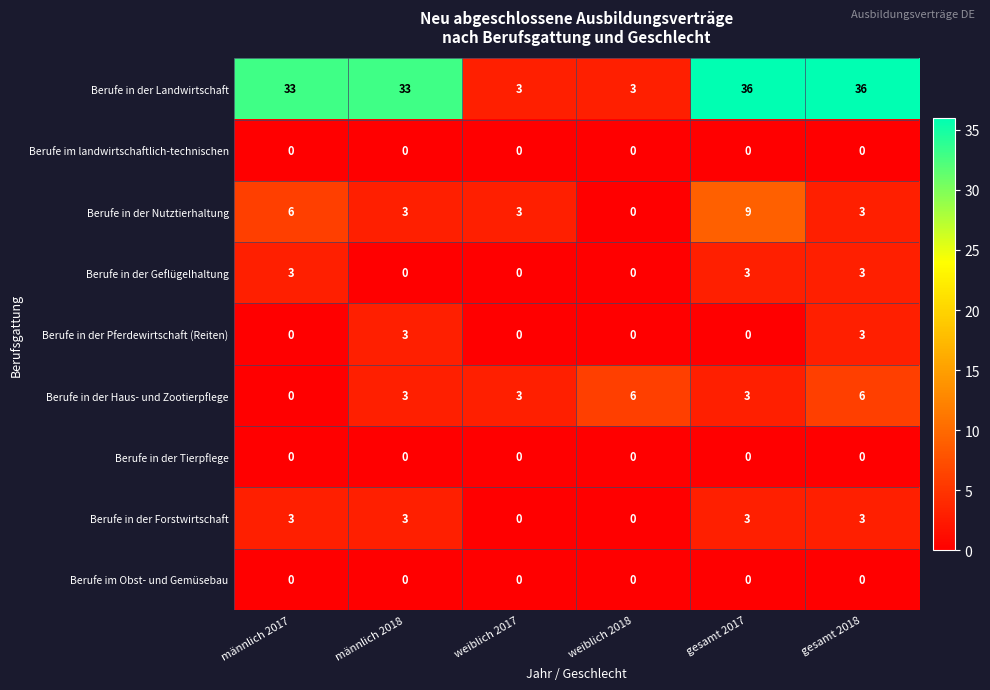

How many Berufe in der Geflügelhaltung values are between 0 and 3?

6